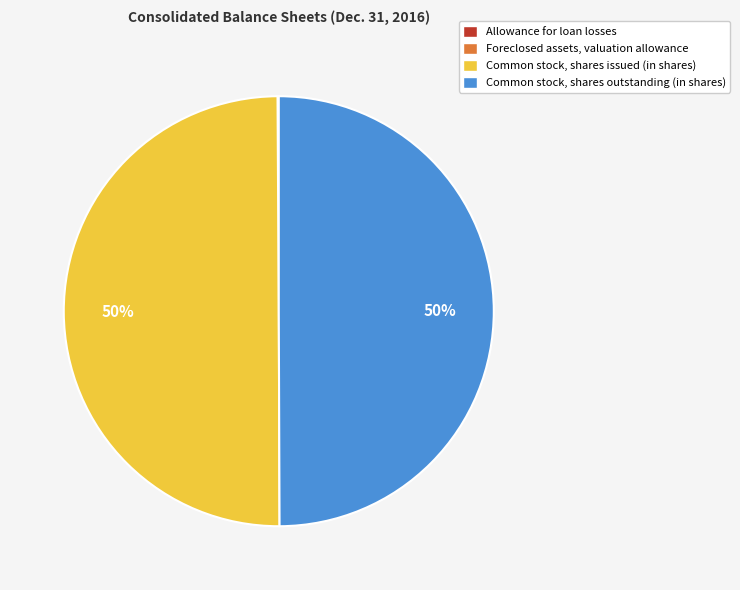

To the nearest percent, what is the average slice percentage?

25%